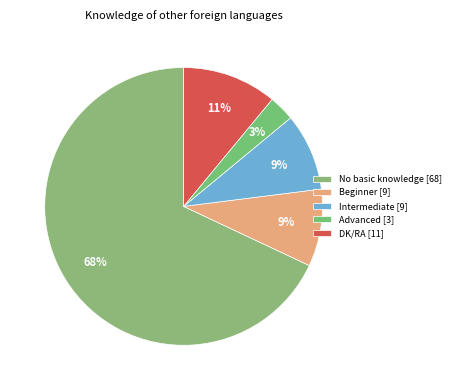

Which slice is the smallest?

Advanced